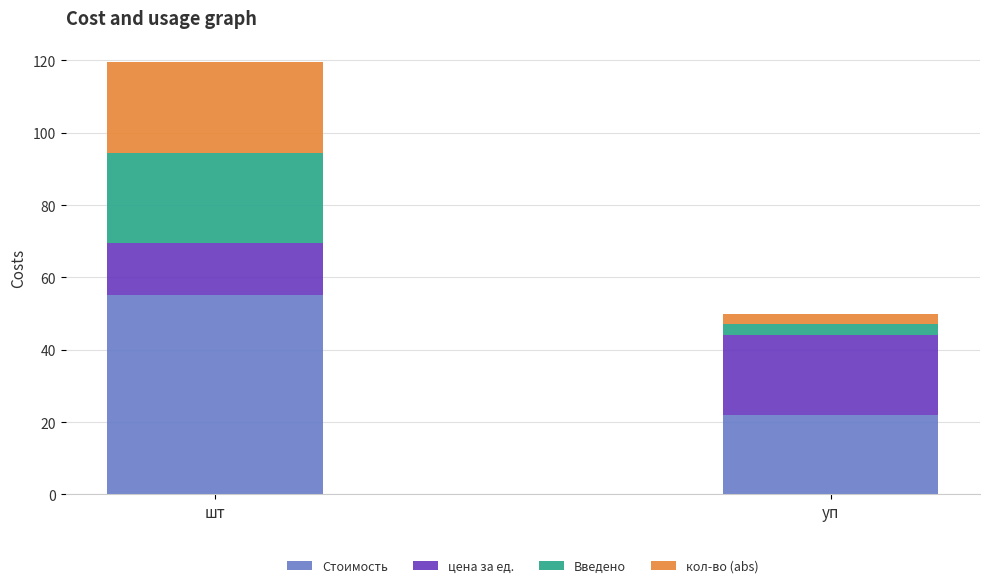

What is the difference between the maximum and minimum values in the Стоимость series?

33.0